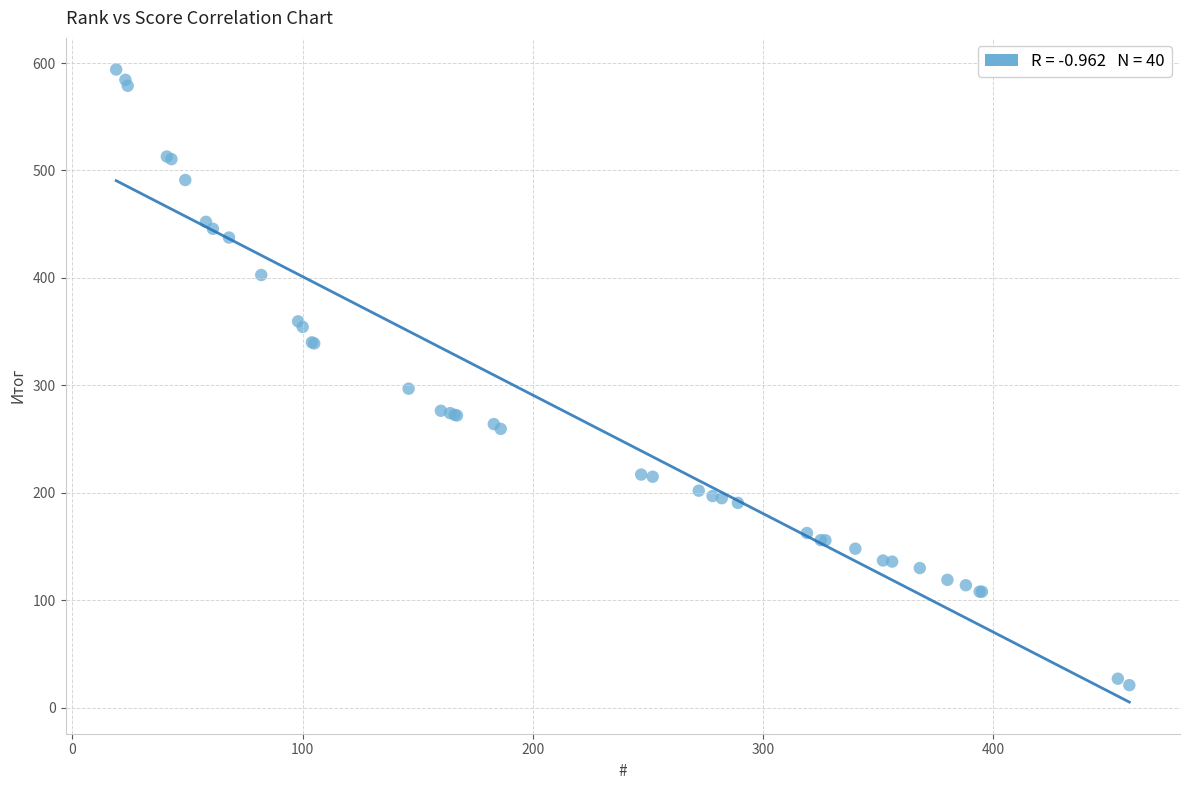

What Y value in the scatter plot is closest to 307?

296.9